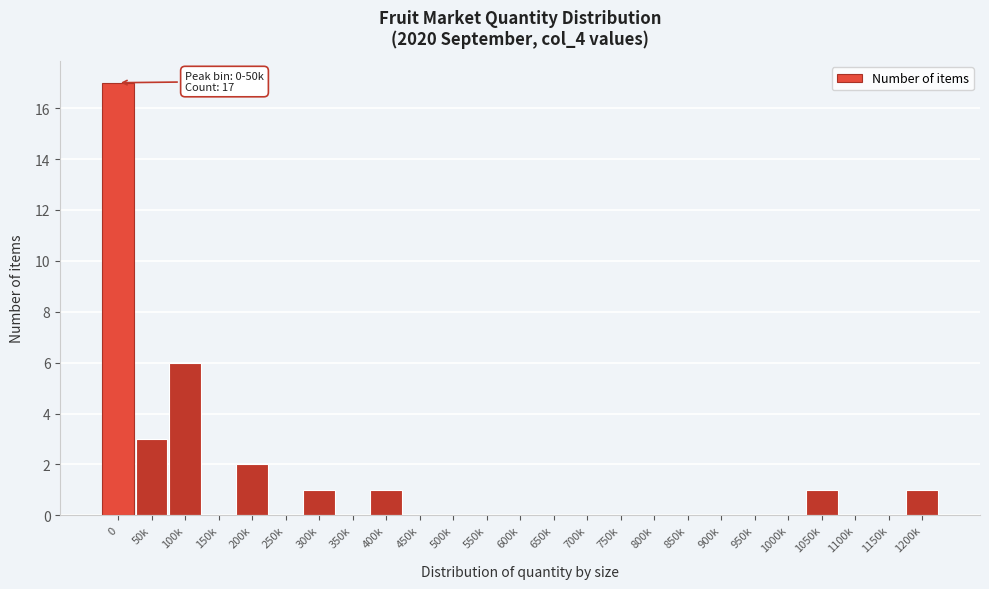

Reading left to right, extract all data points from this chart.

0=17	50k=3	100k=6	150k=0	200k=2	250k=0	300k=1	350k=0	400k=1	450k=0	500k=0	550k=0	600k=0	650k=0	700k=0	750k=0	800k=0	850k=0	900k=0	950k=0	1000k=0	1050k=1	1100k=0	1150k=0	1200k=1